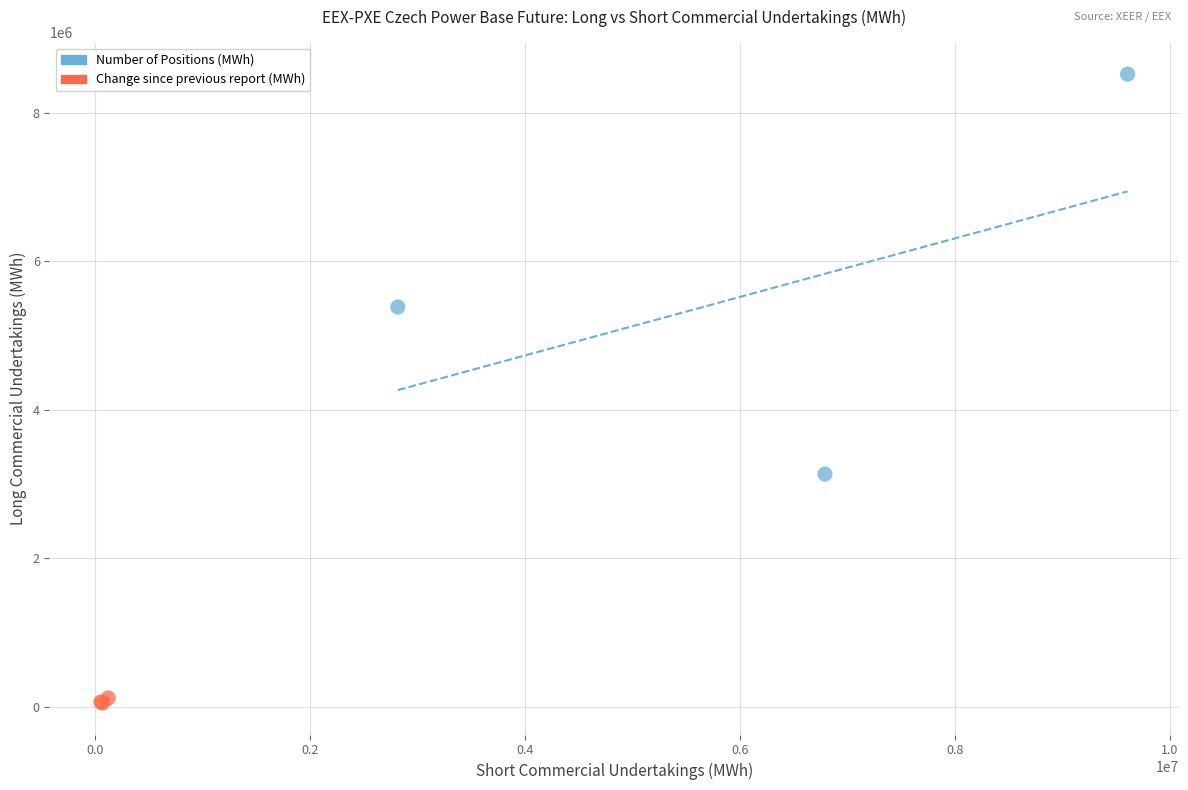

What are all the series names shown in the legend?

Number of Positions (MWh), Change since previous report (MWh)